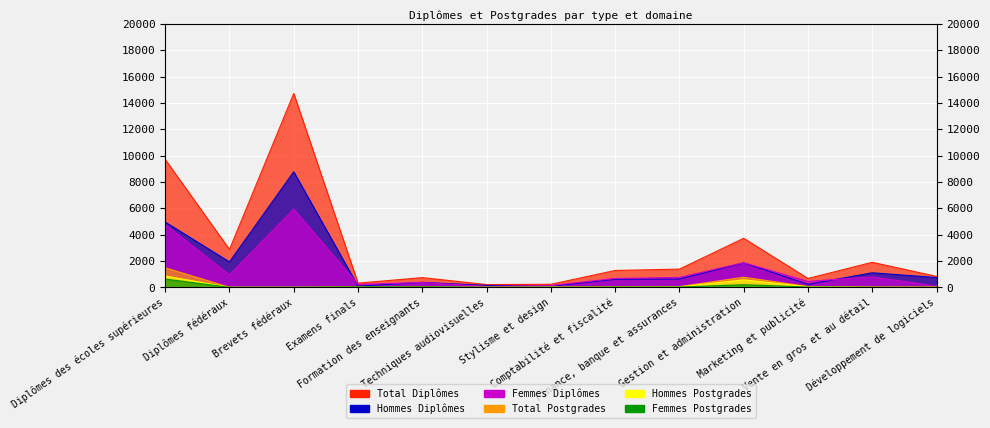

Rank the series by their maximum value, from highest to lowest.

Total Diplômes, Hommes Diplômes, Femmes Diplômes, Total Postgrades, Hommes Postgrades, Femmes Postgrades